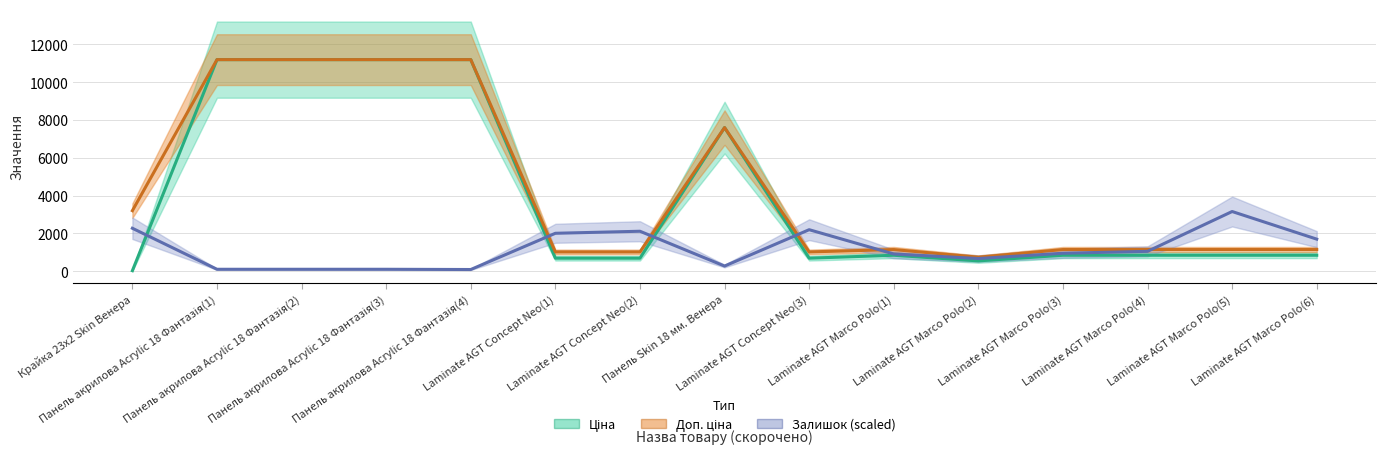

Rank the categories by Ціна value from highest to lowest.

Панель акрилова Acrylic 18 Фантазія(1), Панель акрилова Acrylic 18 Фантазія(2), Панель акрилова Acrylic 18 Фантазія(3), Панель акрилова Acrylic 18 Фантазія(4), Панель Skin 18 мм. Венера, Laminate AGT Marco Polo(1), Laminate AGT Marco Polo(3), Laminate AGT Marco Polo(4), Laminate AGT Marco Polo(5), Laminate AGT Marco Polo(6), Laminate AGT Concept Neo(1), Laminate AGT Concept Neo(2), Laminate AGT Concept Neo(3), Laminate AGT Marco Polo(2), Крайка 23x2 Skin Венера